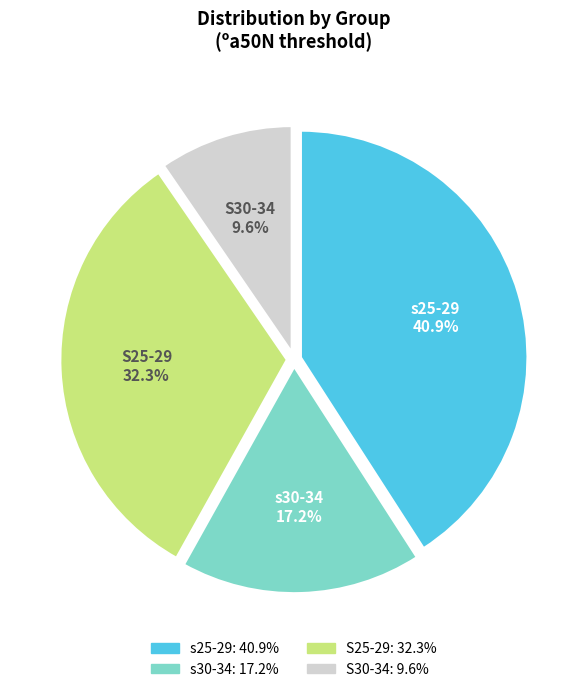

How many segments does this pie chart have?

4